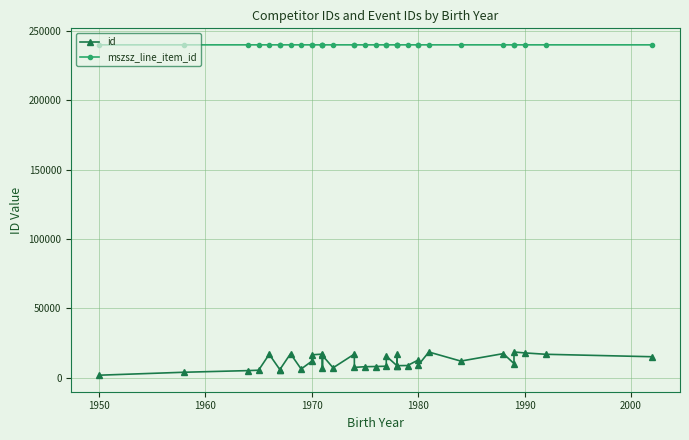

What is the average value of the mszsz_line_item_id series?

240104